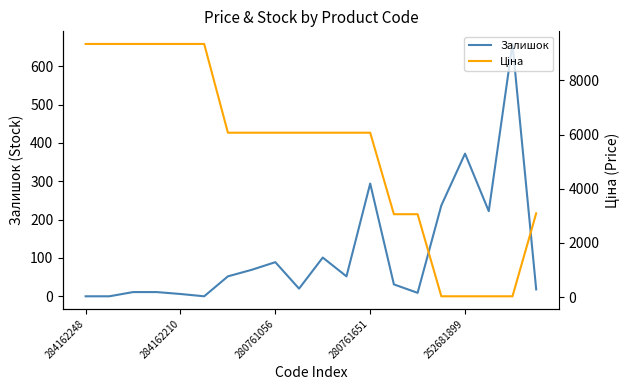

At which label is Залишок closest to 329?

280761651